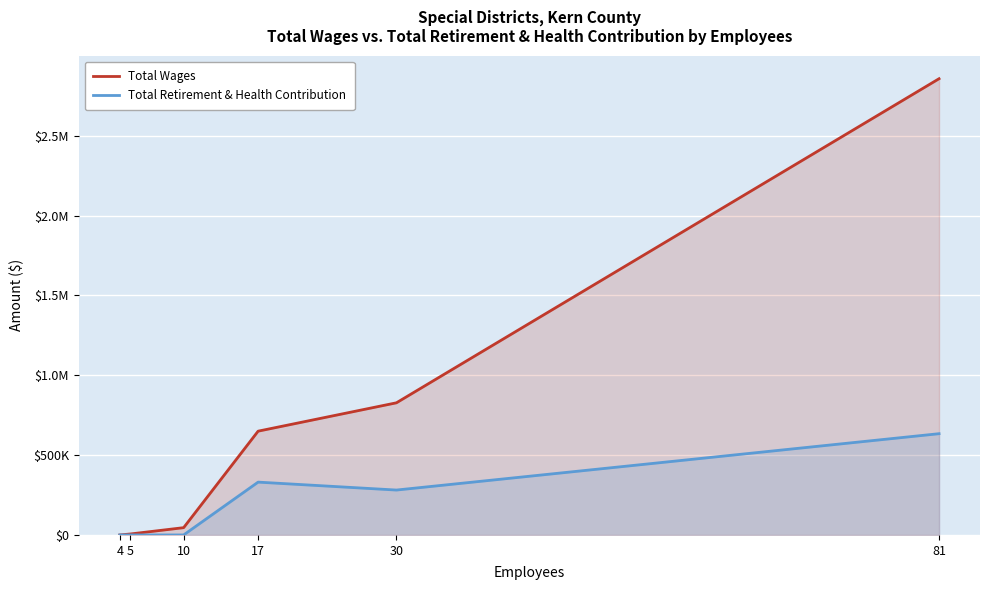

What is the value of the Total Wages point at the 6th from the left?

2857136